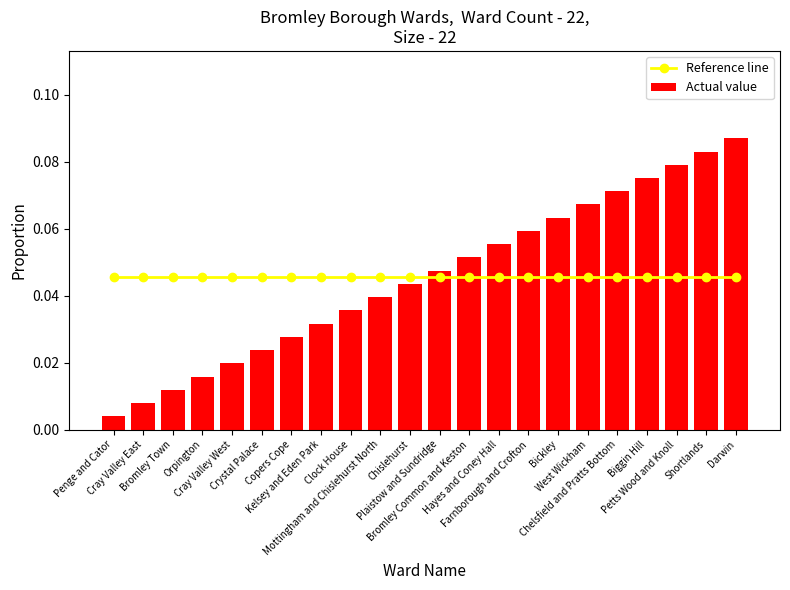

Between Chislehurst and West Wickham, which series saw the biggest shift?

Actual value